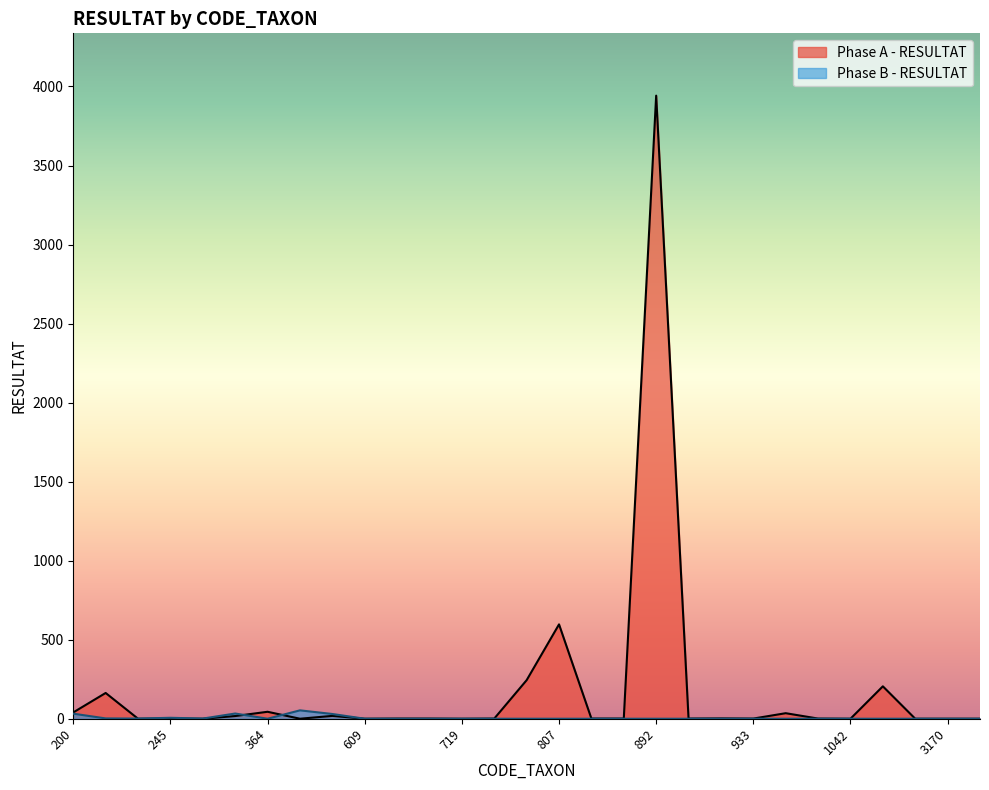

True or false: Phase A - RESULTAT has a value of 17 at 311.

True